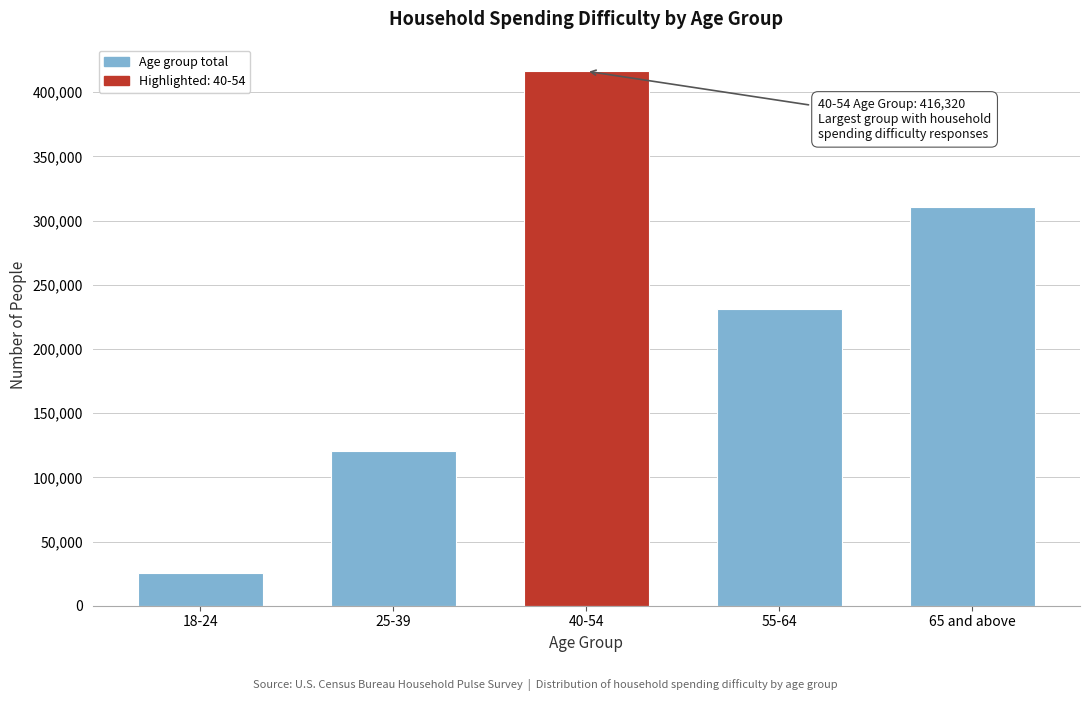

Reading right to left, list all the values displayed in this chart.

310358	231114	416320	120493	25204